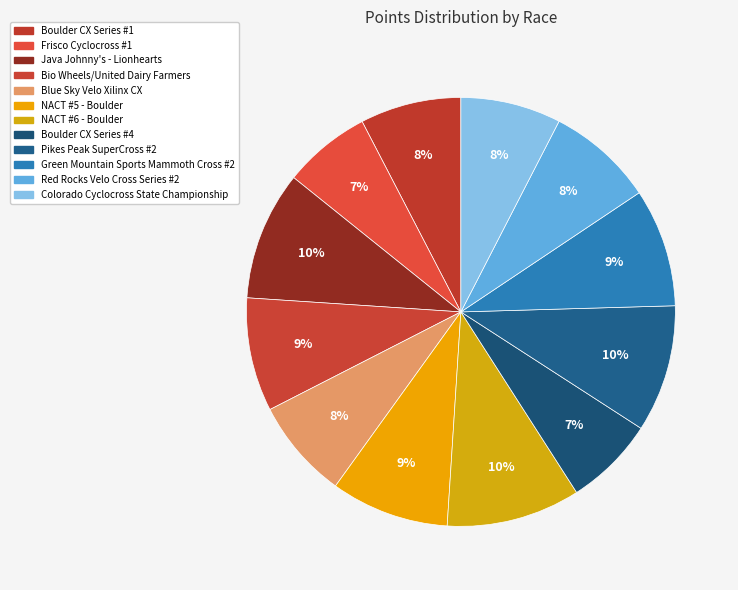

True or false: NACT #6 - Boulder accounts for 10% of the total.

True